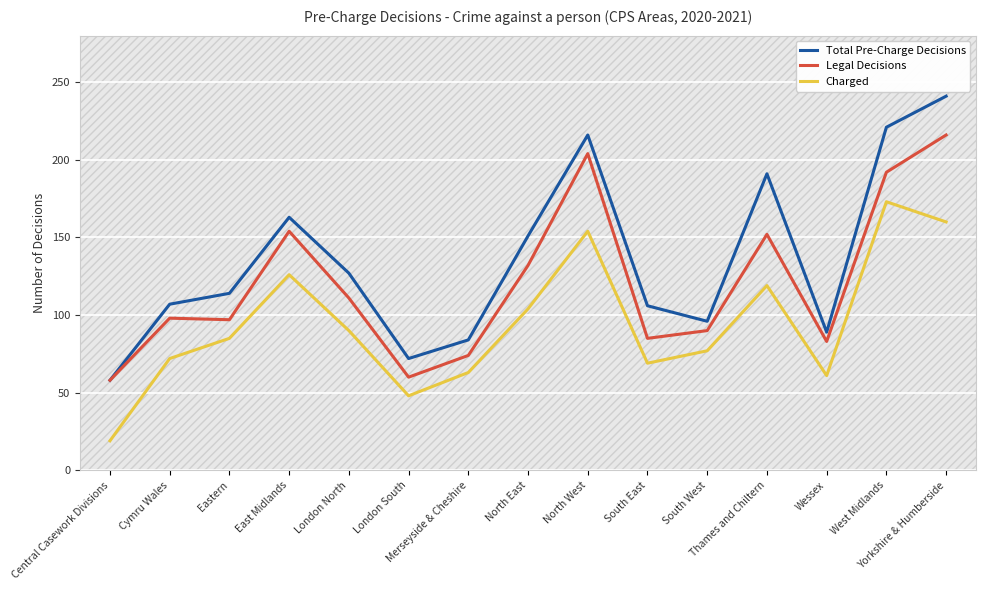

Which series has the largest total across all categories?

Total Pre-Charge Decisions